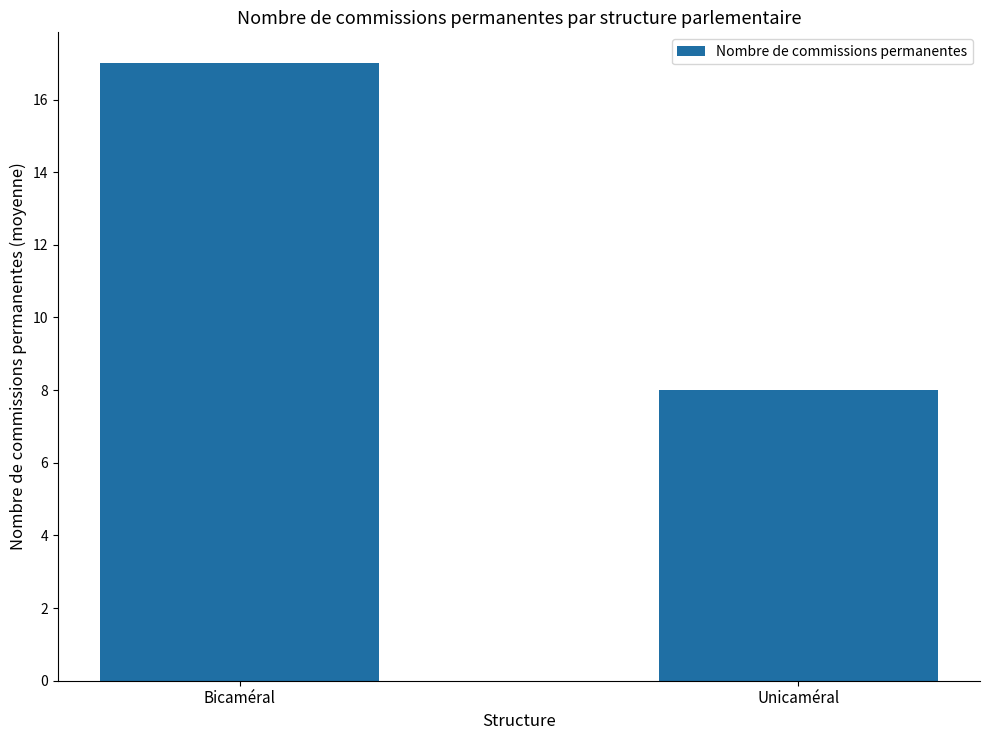

What is the change in value from Bicaméral to Unicaméral?

-9